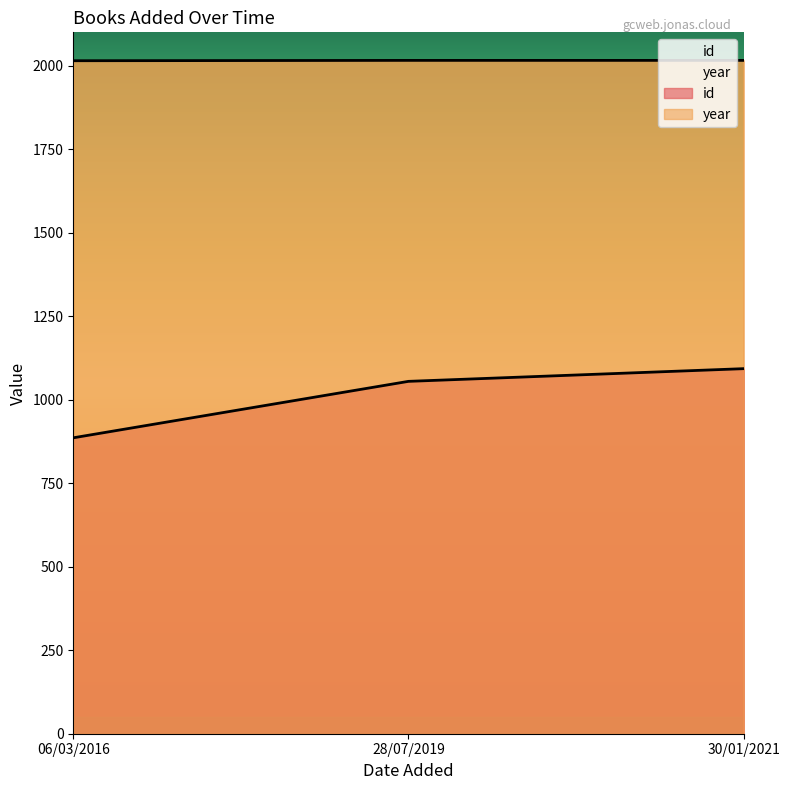

Reading right to left, transcribe all the data shown in this chart.

id: 30/01/2021=1093	28/07/2019=1055	06/03/2016=886
year: 30/01/2021=2016	28/07/2019=2016	06/03/2016=2015